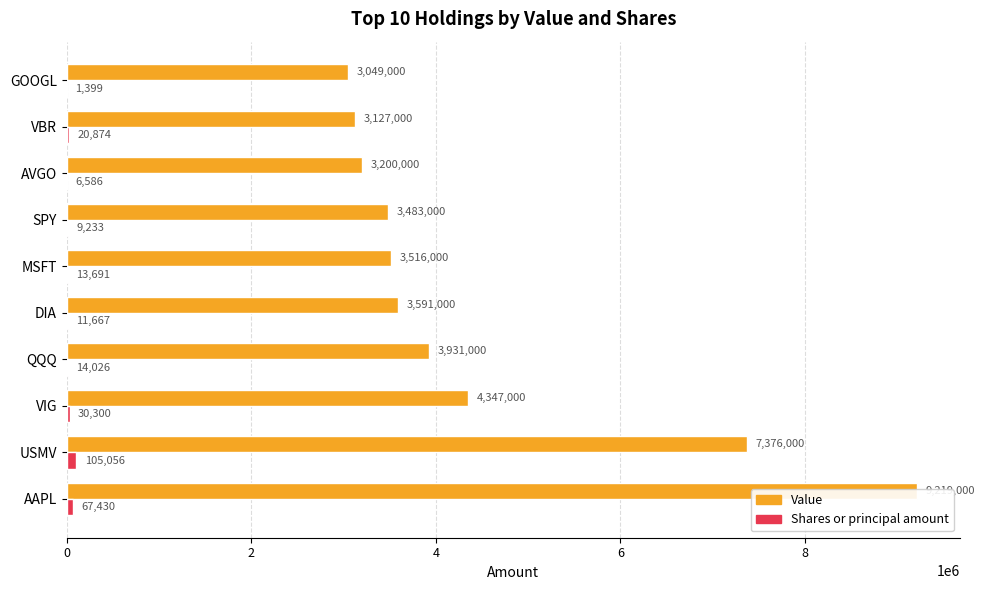

Does the chart contain stacked bars?

No